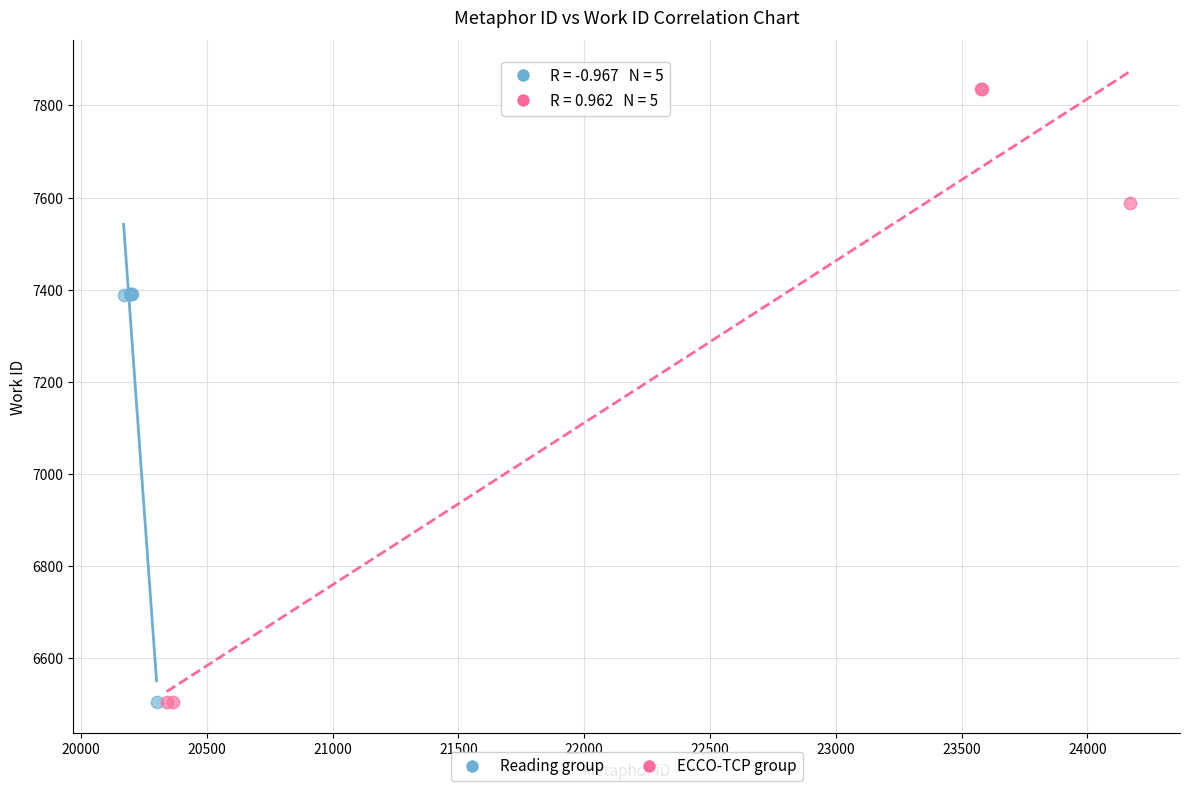

Which series has the largest Y range (max minus min)?

ECCO-TCP group